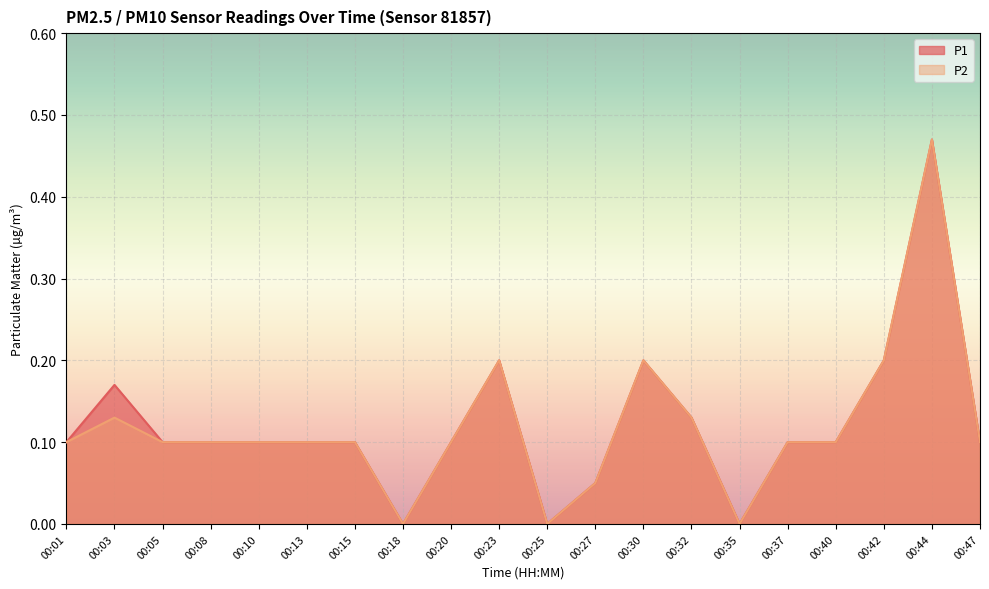

How many lines are shown in the chart?

2